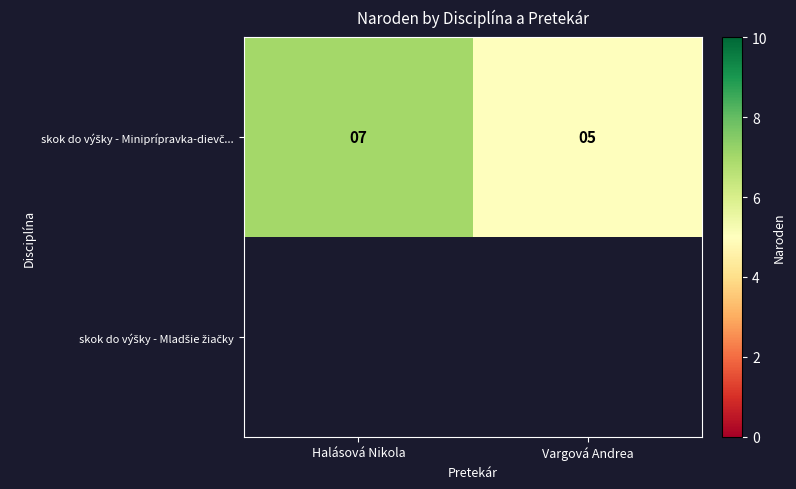

At which label is skok do výšky - Miniprípravka-dievč... closest to 6?

Halásová Nikola